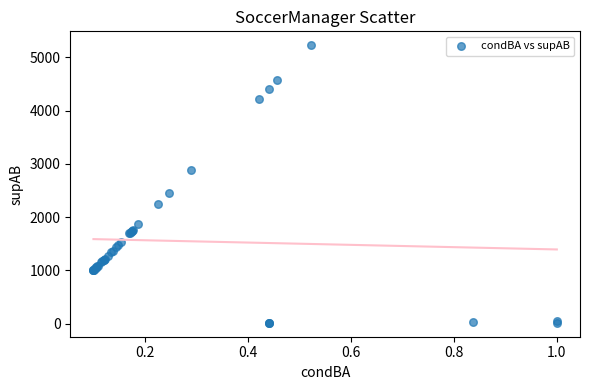

What Y value in the scatter plot is closest to 2622?

2459